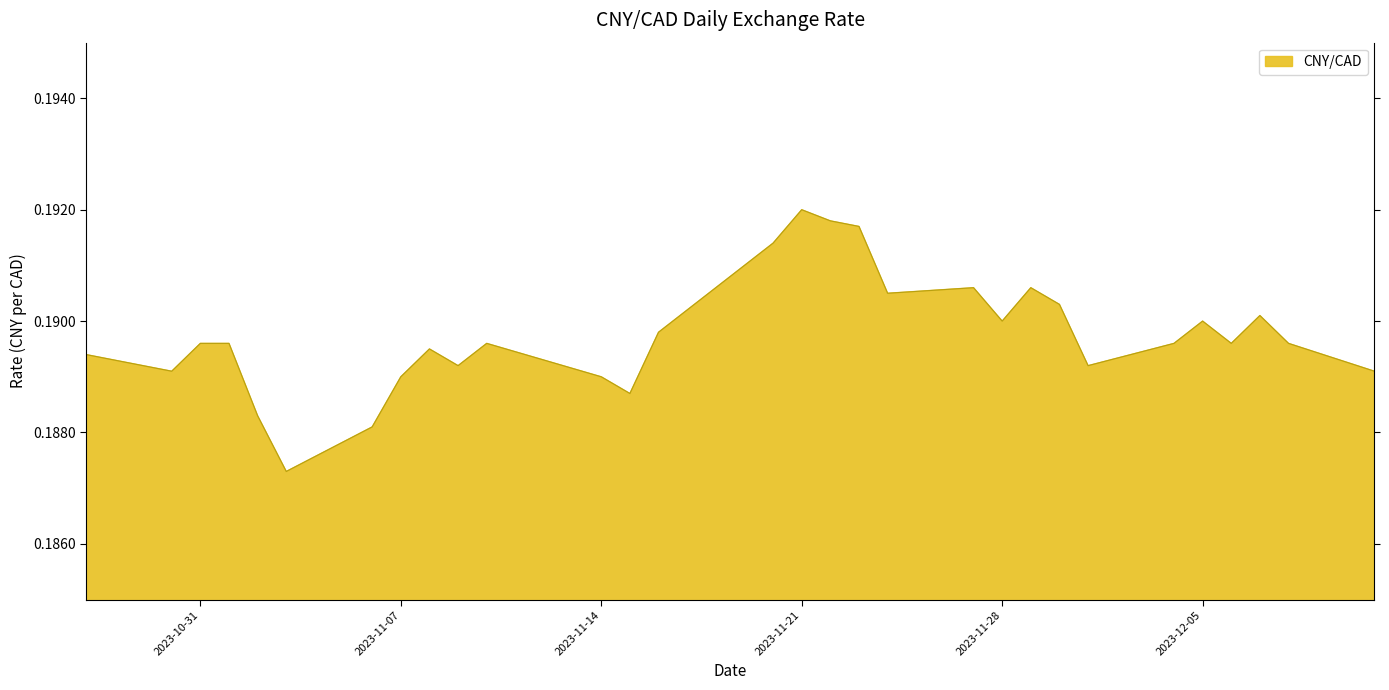

Reading right to left, transcribe all the data shown in this chart.

0.2	0.2	0.2	0.2	0.2	0.2	0.2	0.2	0.2	0.2	0.2	0.2	0.2	0.2	0.2	0.2	0.2	0.2	0.2	0.2	0.2	0.2	0.2	0.2	0.2	0.2	0.2	0.2	0.2	0.2	0.2